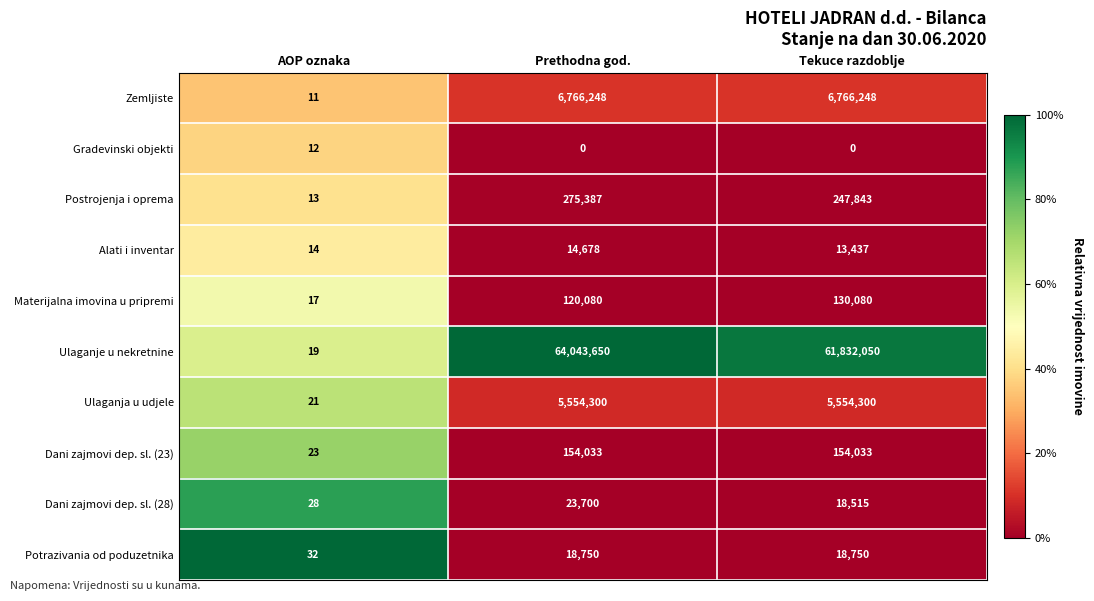

Which series changed the most between Prethodna god. and Tekuce razdoblje?

Ulaganje u nekretnine